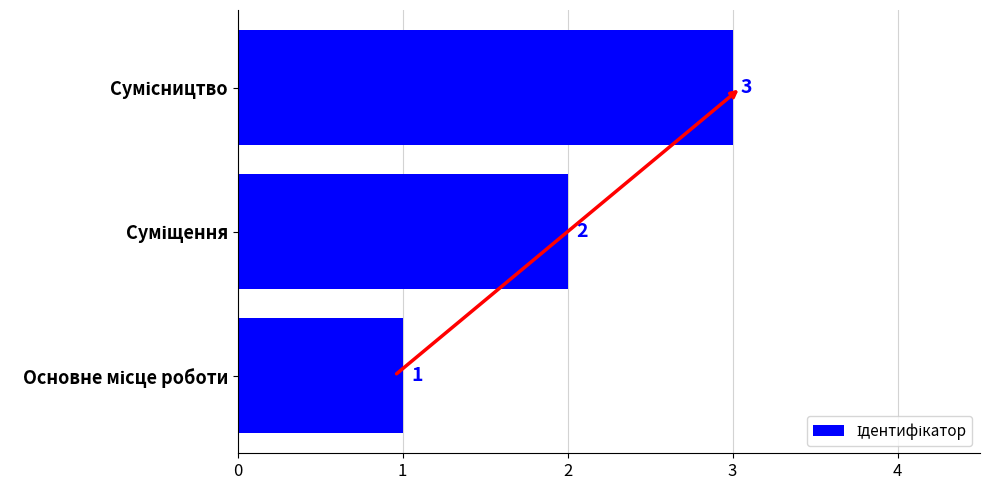

How many values are between 1 and 3?

3